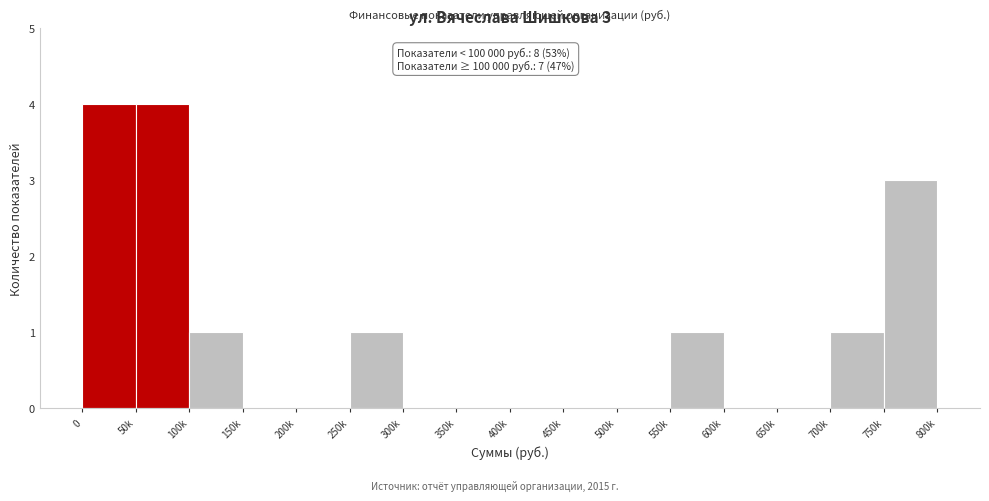

Reading left to right, list all the values displayed in this chart.

0=4	50k=4	100k=1	150k=0	200k=0	250k=1	300k=0	350k=0	400k=0	450k=0	500k=0	550k=1	600k=0	650k=0	700k=1	750k=3